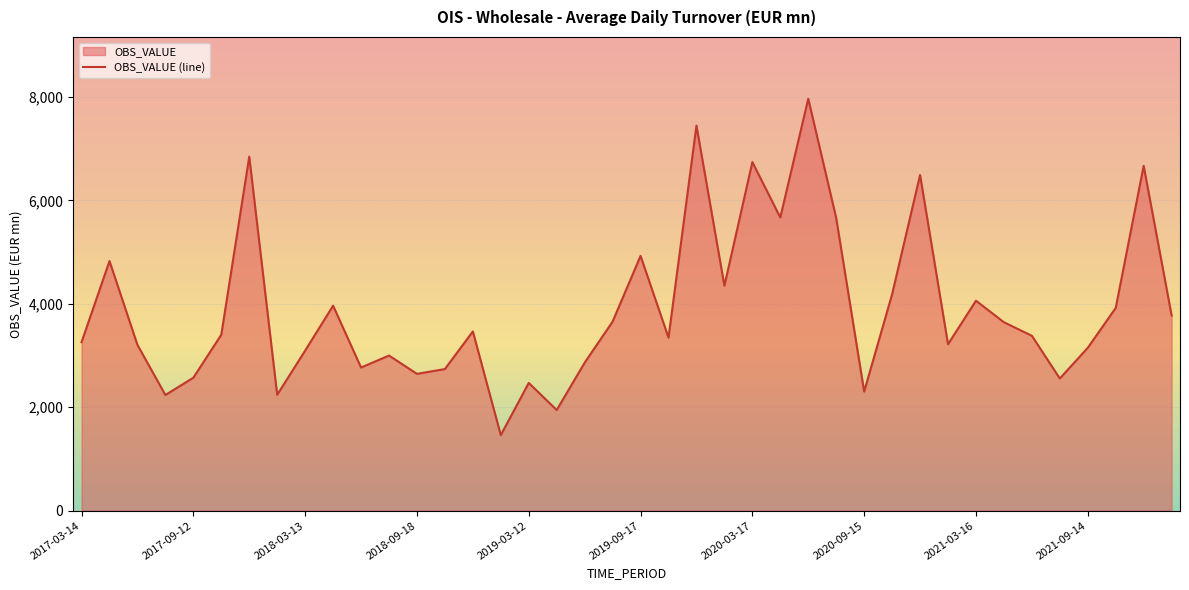

Which has a higher value, 2021-07-27 or 2020-06-09?

2020-06-09